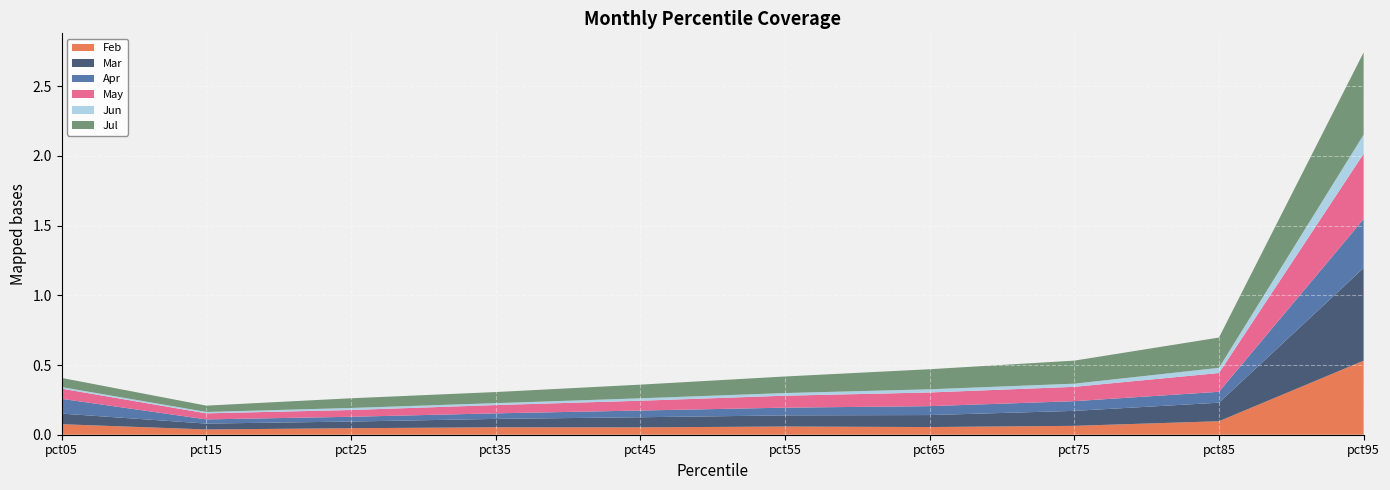

Reading left to right, extract all data points from this chart.

Feb: pct05=0.1	pct15=0.0	pct25=0.0	pct35=0.1	pct45=0.1	pct55=0.1	pct65=0.1	pct75=0.1	pct85=0.1	pct95=0.5
Mar: pct05=0.1	pct15=0.0	pct25=0.0	pct35=0.1	pct45=0.1	pct55=0.1	pct65=0.1	pct75=0.1	pct85=0.1	pct95=0.7
Apr: pct05=0.1	pct15=0.0	pct25=0.0	pct35=0.0	pct45=0.0	pct55=0.1	pct65=0.1	pct75=0.1	pct85=0.1	pct95=0.4
May: pct05=0.1	pct15=0.0	pct25=0.0	pct35=0.1	pct45=0.1	pct55=0.1	pct65=0.1	pct75=0.1	pct85=0.1	pct95=0.5
Jun: pct05=0.0	pct15=0.0	pct25=0.0	pct35=0.0	pct45=0.0	pct55=0.0	pct65=0.0	pct75=0.0	pct85=0.0	pct95=0.1
Jul: pct05=0.1	pct15=0.0	pct25=0.1	pct35=0.1	pct45=0.1	pct55=0.1	pct65=0.1	pct75=0.2	pct85=0.2	pct95=0.6